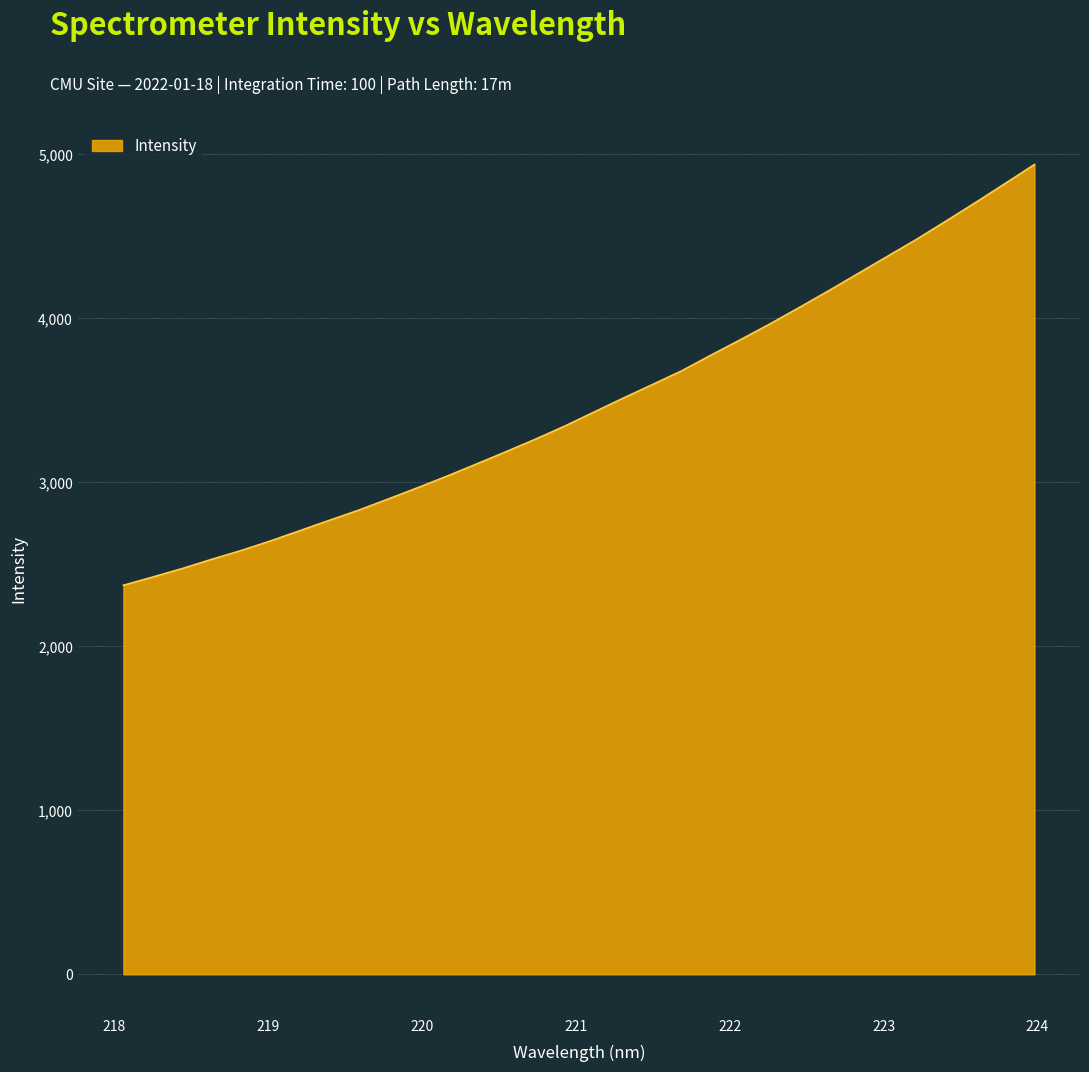

What is the difference between the maximum and minimum values?

2566.2